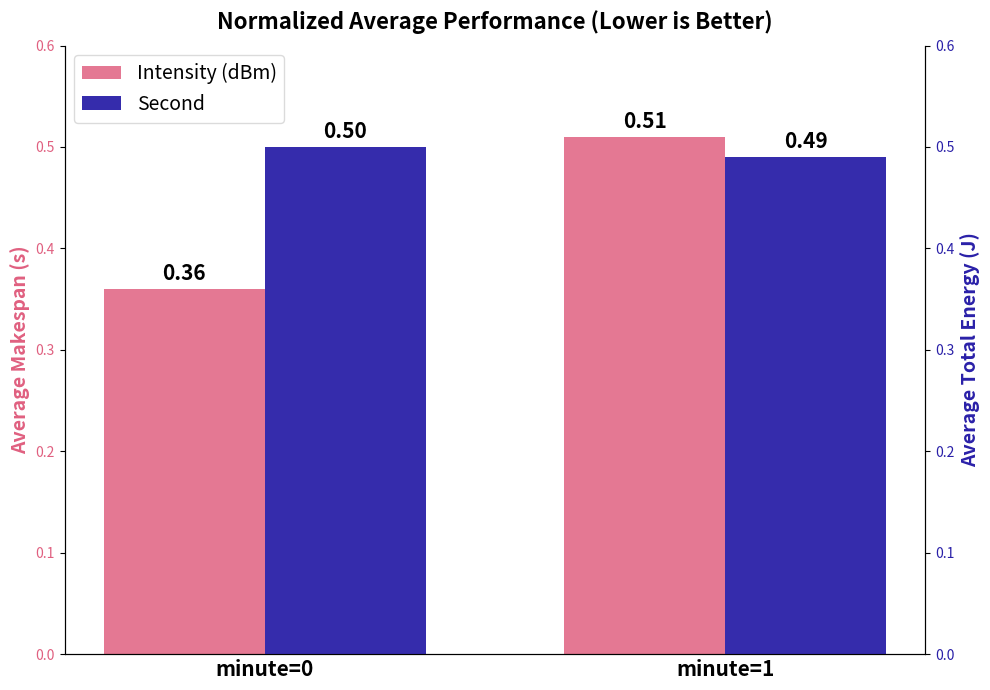

What is the total value across all series at minute=0?

0.9